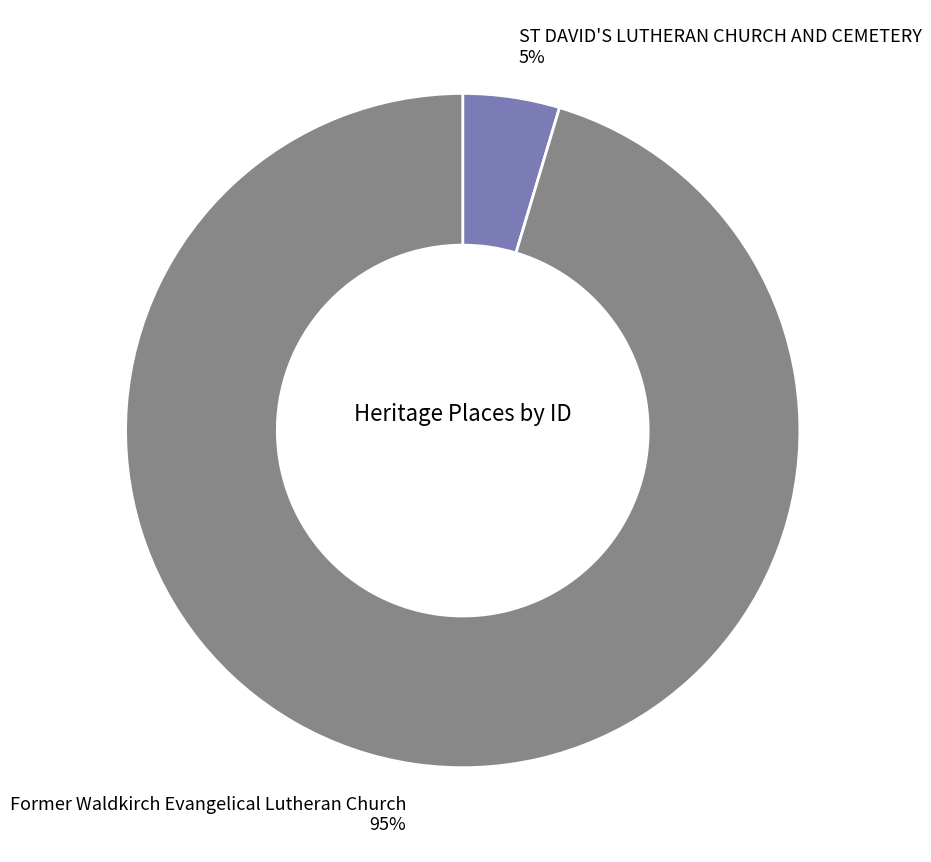

Is Former Waldkirch Evangelical Lutheran Church the majority of the pie?

Yes